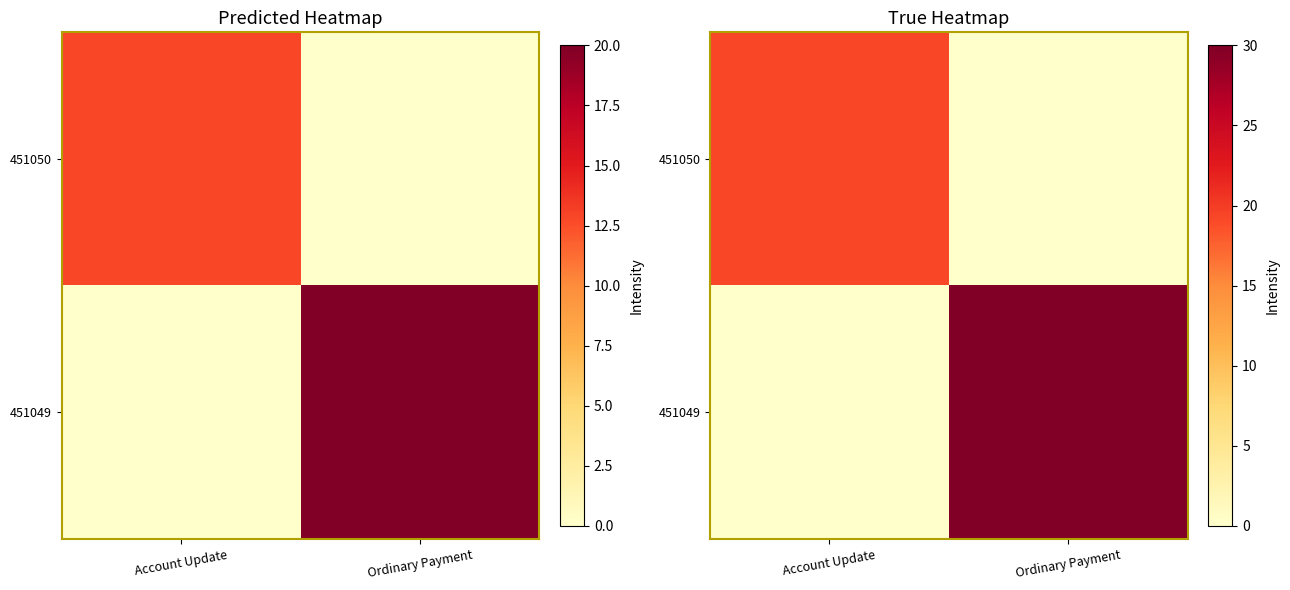

What is the highest value of the 451050 series?

19.3